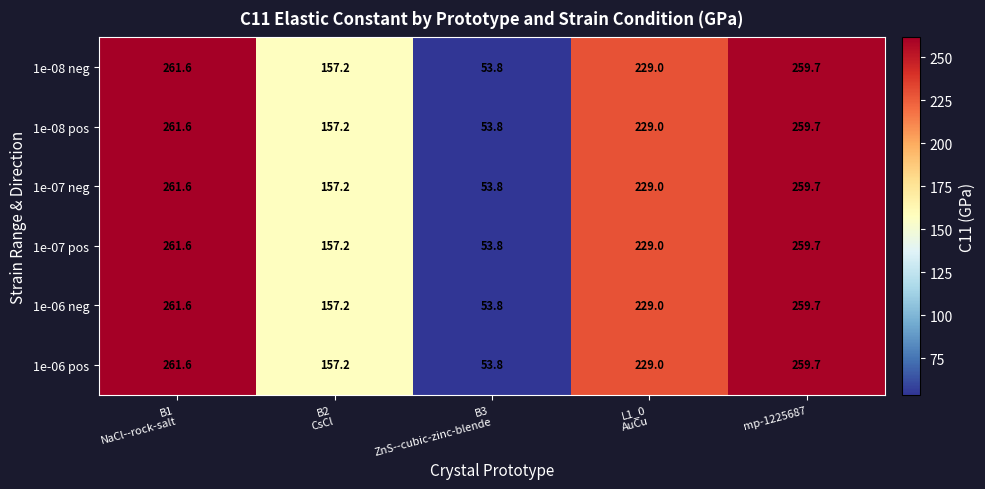

What is the difference between the second highest and minimum values in the 1e-07 pos series?

205.9